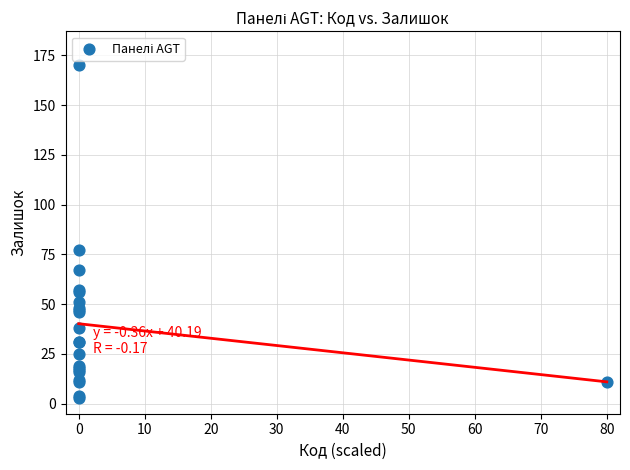

What Y value in the scatter plot is closest to 86?

77